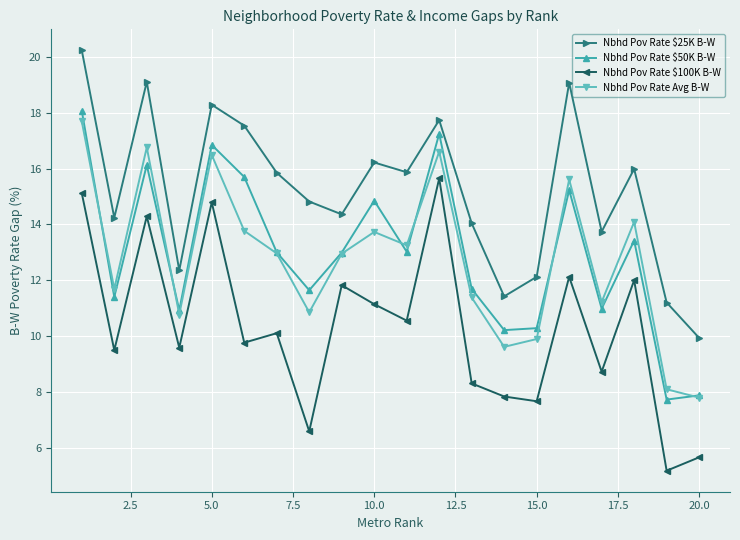

What is the minimum value for Nbhd Pov Rate Avg B-W?

7.8